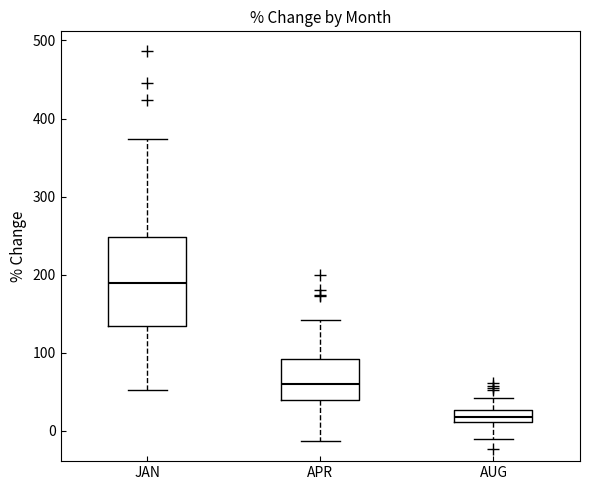

Reading left to right, transcribe this box plot: for each box, give where its median line is, the range the box spans, and where its two whiskers end, as read against the y-axis. The values are not printed on the chart, so give them approximately, as read against the axis.

JAN: median 190, box 130 to 250, whiskers 50 to 370
APR: median 60, box 40 to 90, whiskers -10 to 140
AUG: median 20, box 10 to 30, whiskers -10 to 40